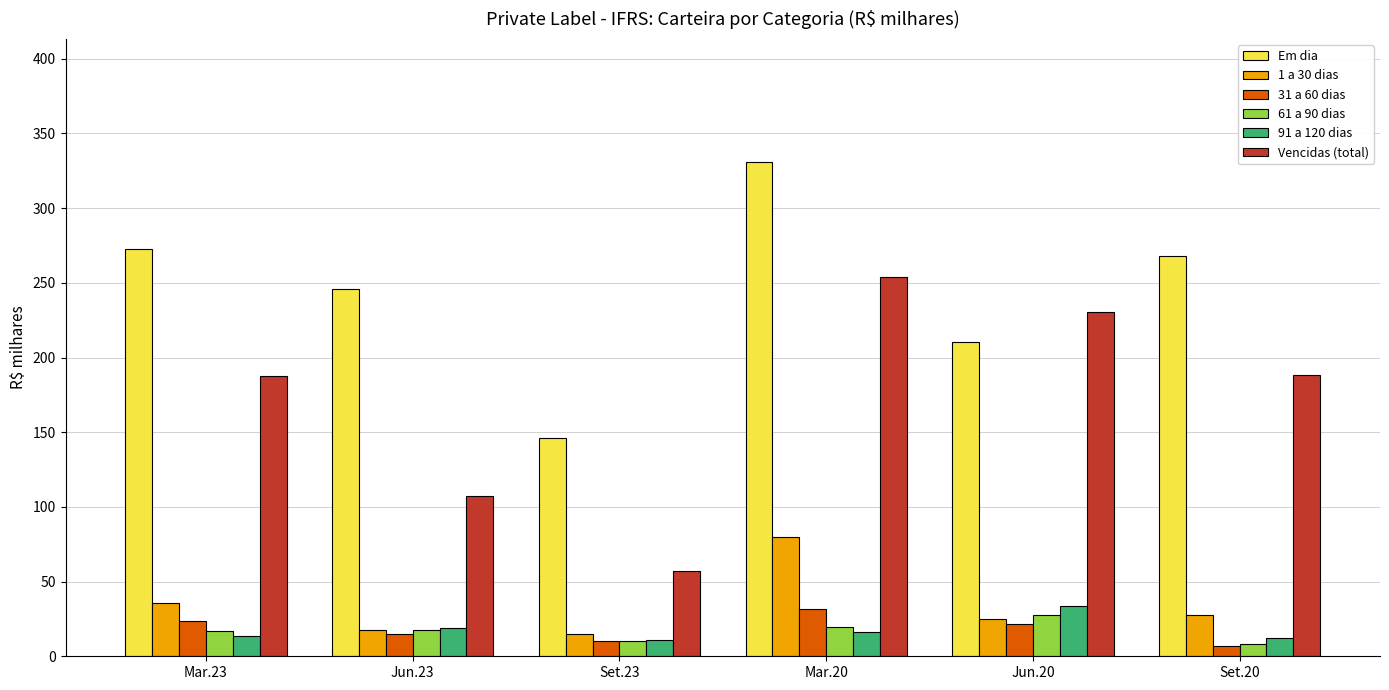

The value of 91 a 120 dias at Jun.20 is 17.5. True or false?

False